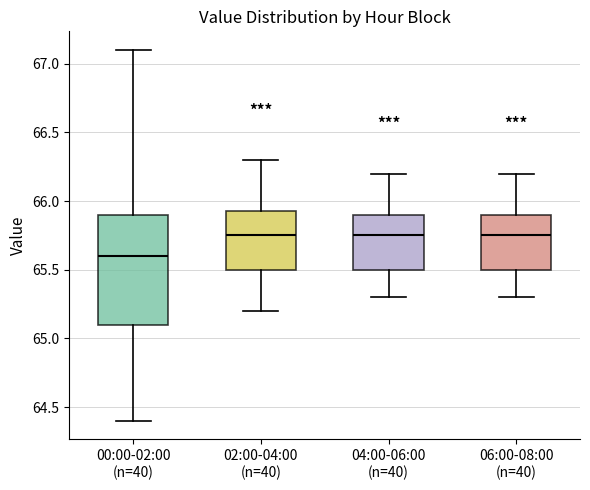

Reading left to right, transcribe this box plot: for each box, give where its median line is, the range the box spans, and where its two whiskers end, as read against the y-axis. The values are not printed on the chart, so give them approximately, as read against the axis.

00:00-02:00 (n=40): median 65.60, box 65.10 to 65.90, whiskers 64.40 to 67.10
02:00-04:00 (n=40): median 65.75, box 65.50 to 65.95, whiskers 65.20 to 66.30
04:00-06:00 (n=40): median 65.75, box 65.50 to 65.90, whiskers 65.30 to 66.20
06:00-08:00 (n=40): median 65.75, box 65.50 to 65.90, whiskers 65.30 to 66.20